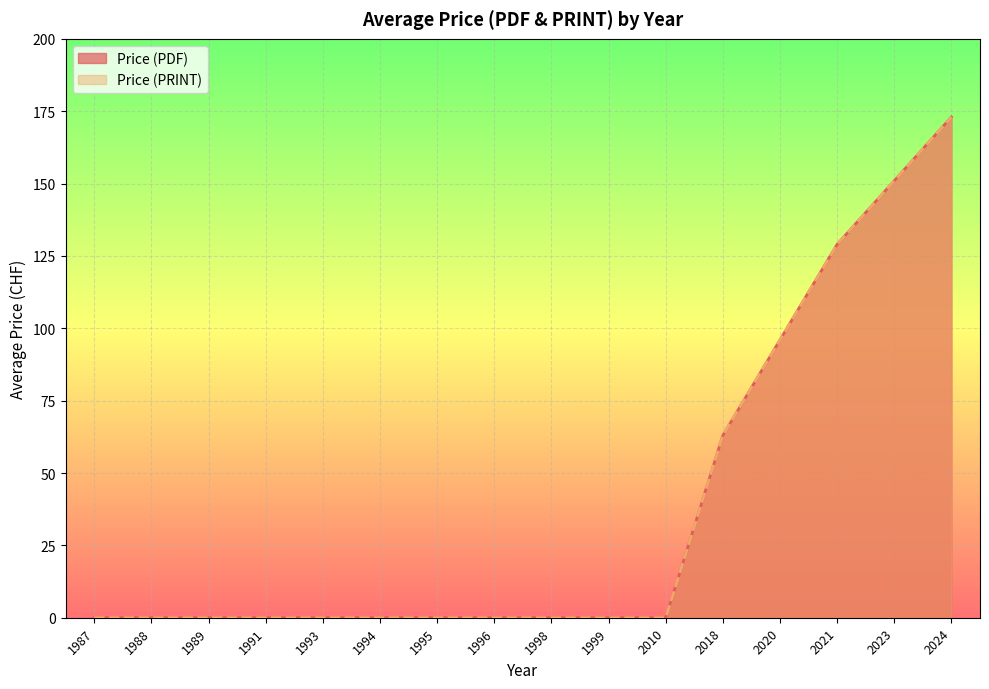

Count the number of data series in this chart.

2